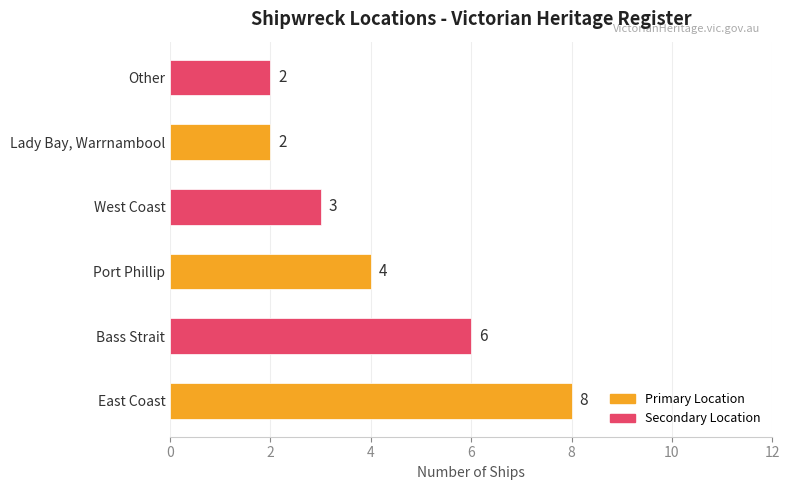

What is the difference between the maximum and second lowest values?

6